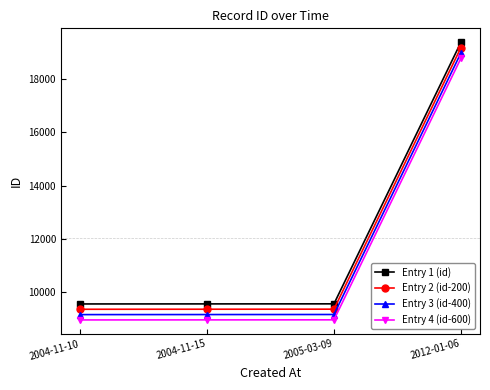

What value does the Entry 2 (id-200) series have at 2004-11-15, to the nearest 100?

9400